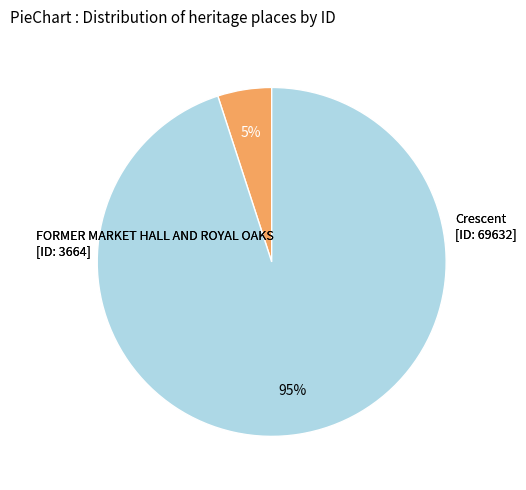

The Crescent slice represents 95% of the pie. True or false?

True